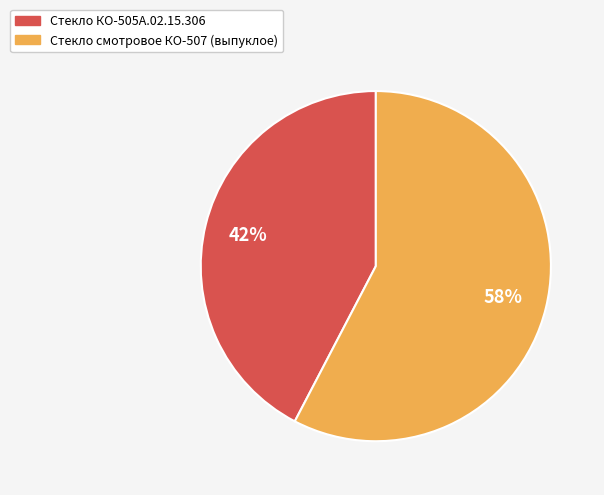

Does any single category account for the majority?

Yes